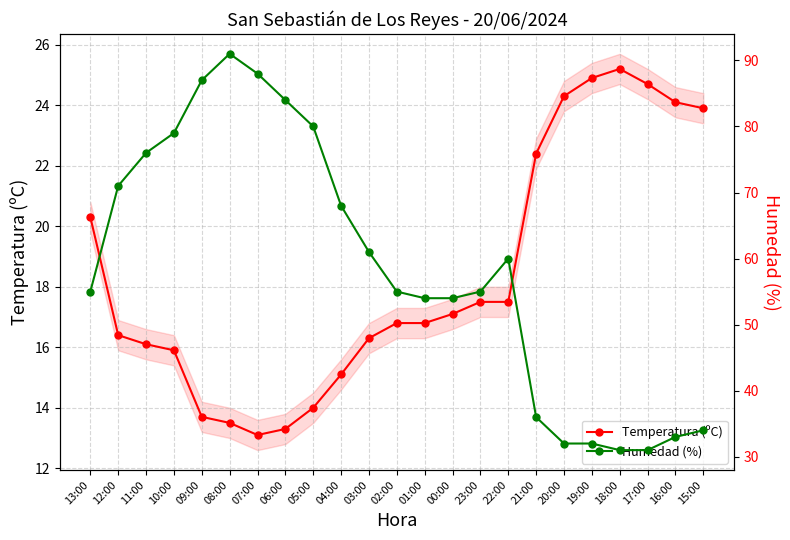

What is the smallest value displayed?

13.1